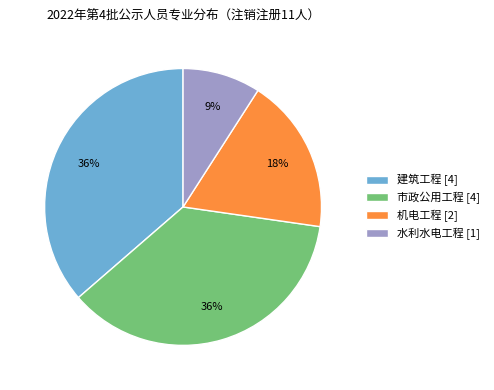

To the nearest percent, what is the difference between the 机电工程 and 市政公用工程 slice percentages?

18%